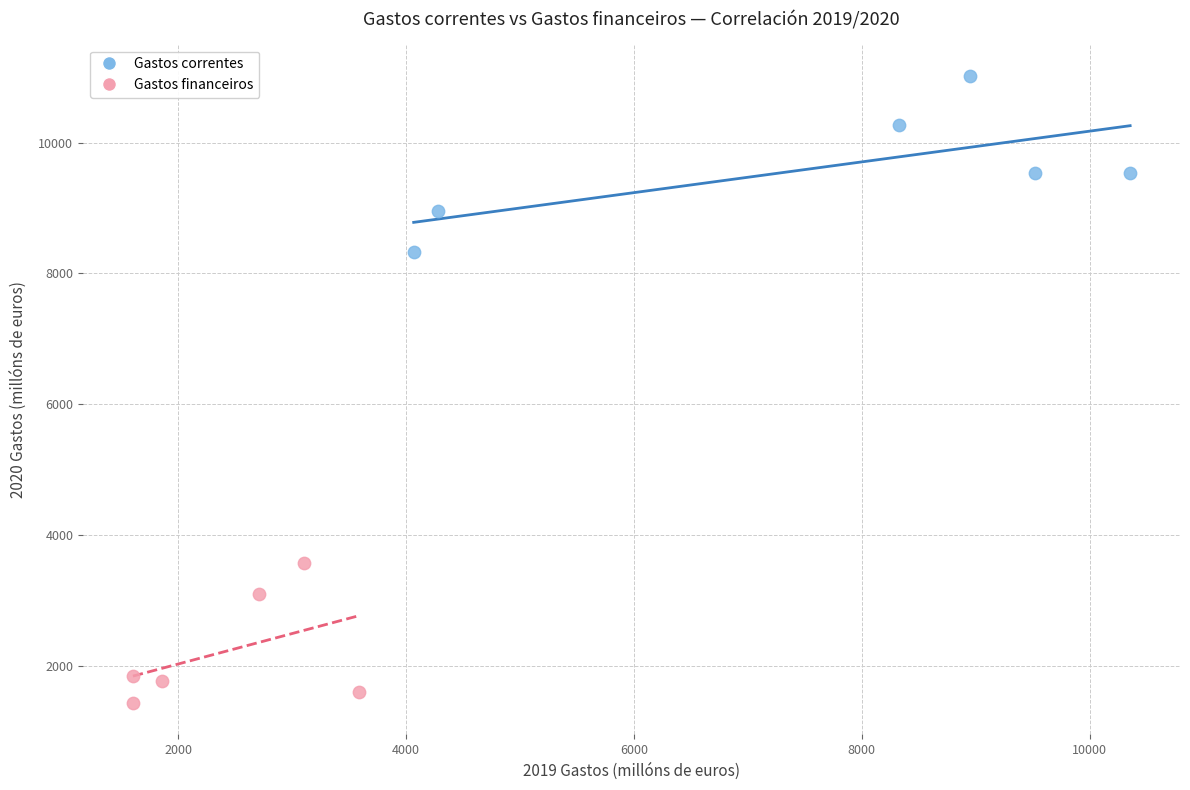

Which series contains the highest Y value?

Gastos correntes